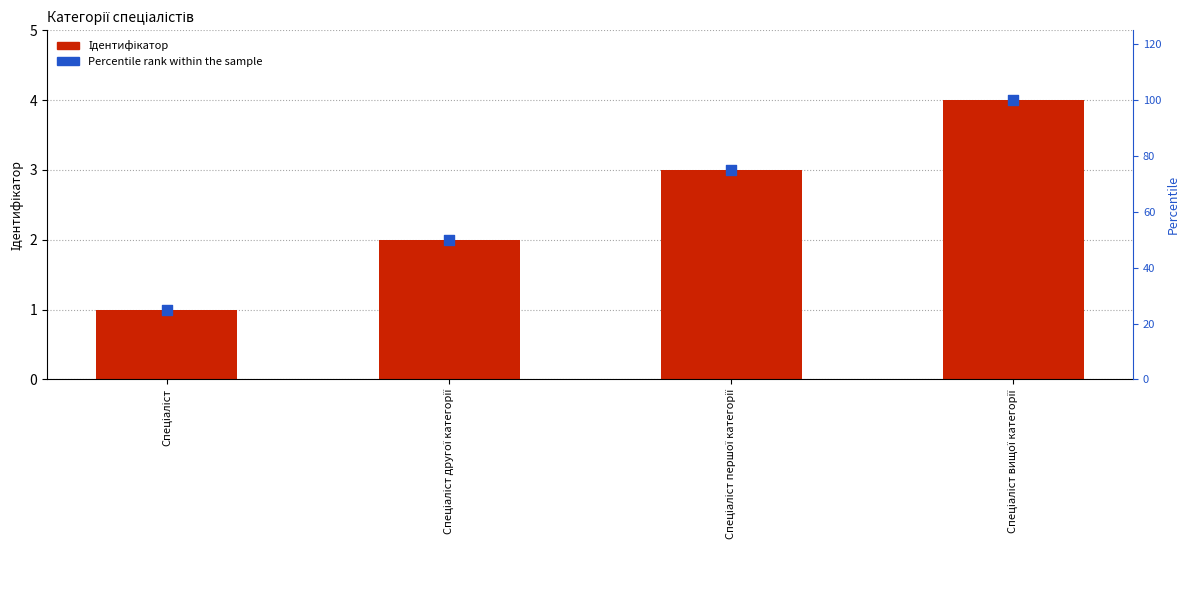

Which series has the largest total across all categories?

Percentile rank within the sample